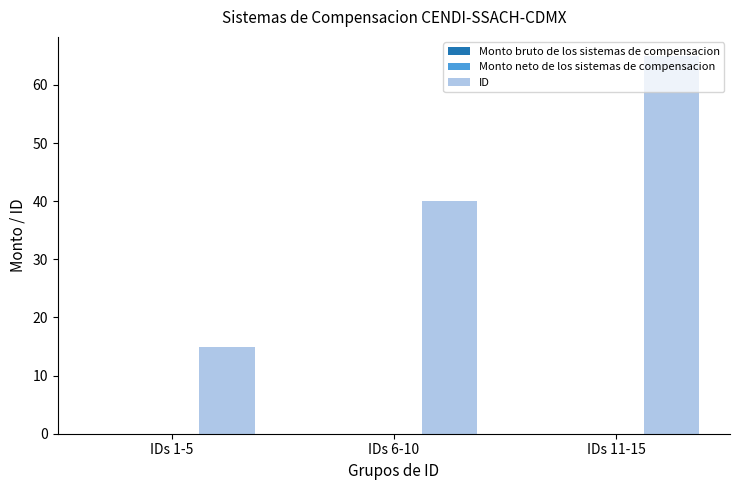

What position from the left is IDs 1-5?

1